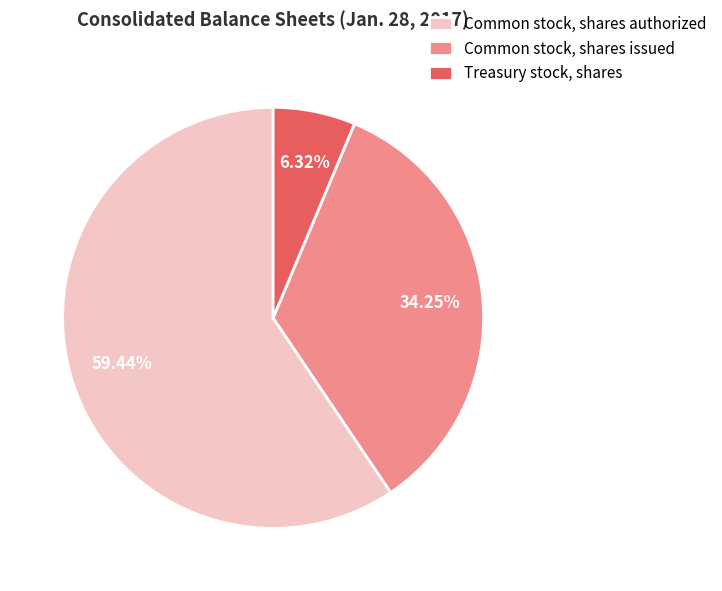

Rank the categories by value from lowest to highest.

Treasury stock, shares, Common stock, shares issued, Common stock, shares authorized